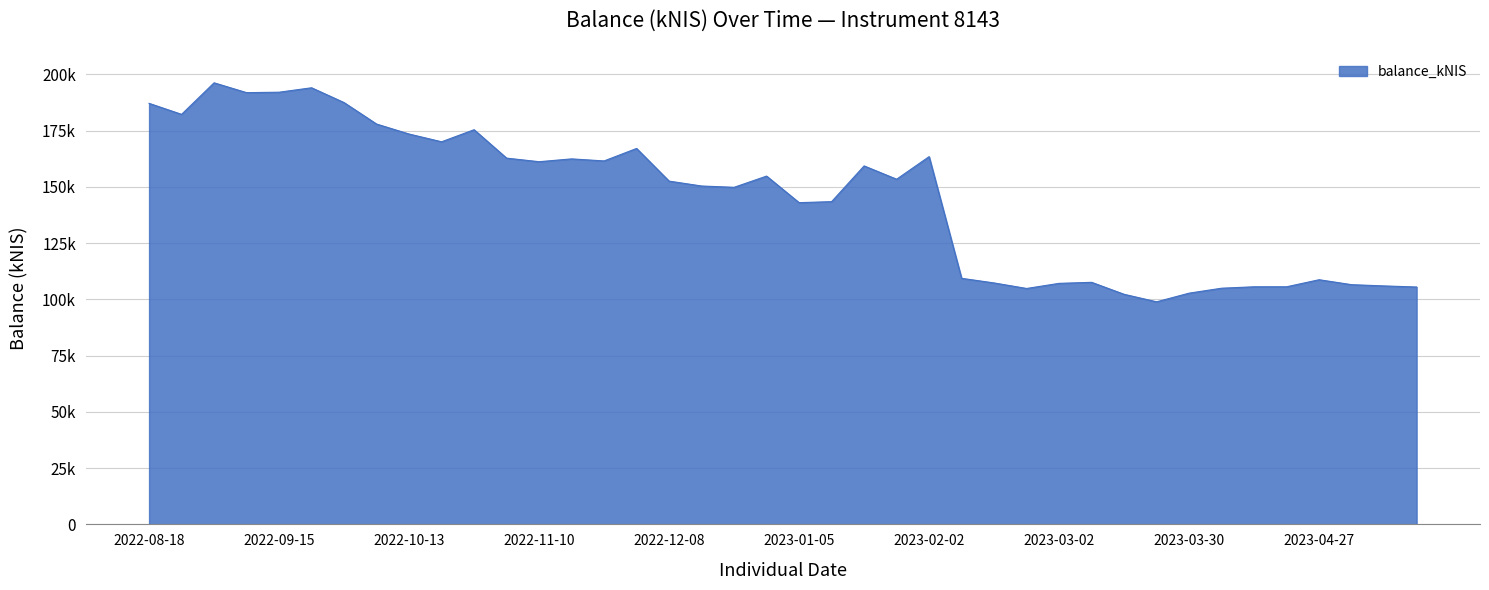

Reading left to right, list all the values displayed in this chart.

2022-08-18=187174.4	2022-08-25=182276.7	2022-09-01=196300.8	2022-09-08=191933.5	2022-09-15=192126.5	2022-09-22=194097.2	2022-09-29=187511.6	2022-10-06=177970.8	2022-10-13=173534.1	2022-10-20=170086.0	2022-10-27=175455.8	2022-11-03=162823.0	2022-11-10=161232.4	2022-11-17=162485.5	2022-11-24=161577.8	2022-12-01=167128.8	2022-12-08=152600.4	2022-12-15=150429.0	2022-12-22=149851.0	2022-12-29=154838.8	2023-01-05=143030.2	2023-01-12=143476.3	2023-01-19=159366.1	2023-01-26=153443.3	2023-02-02=163489.4	2023-02-09=109391.1	2023-02-16=107332.1	2023-02-23=104878.6	2023-03-02=107153.9	2023-03-09=107613.3	2023-03-16=102286.2	2023-03-23=98949.4	2023-03-30=102797.8	2023-04-04=104994.2	2023-04-13=105627.4	2023-04-20=105632.4	2023-04-27=108766.1	2023-05-04=106564.6	2023-05-11=106008.4	2023-05-18=105530.1